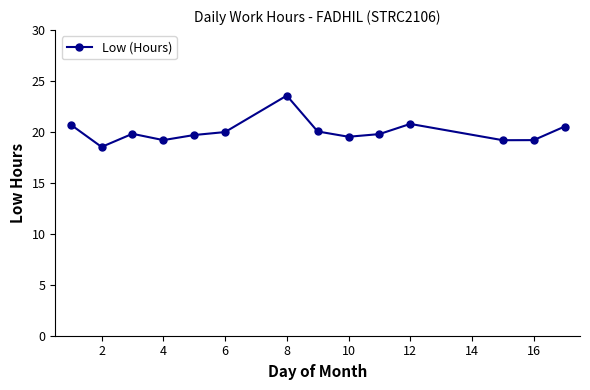

How many data points are less than 19?

1